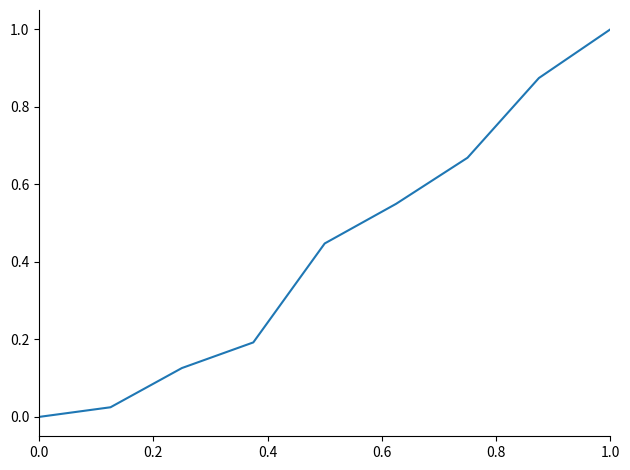

What is the greatest value displayed?

1.0